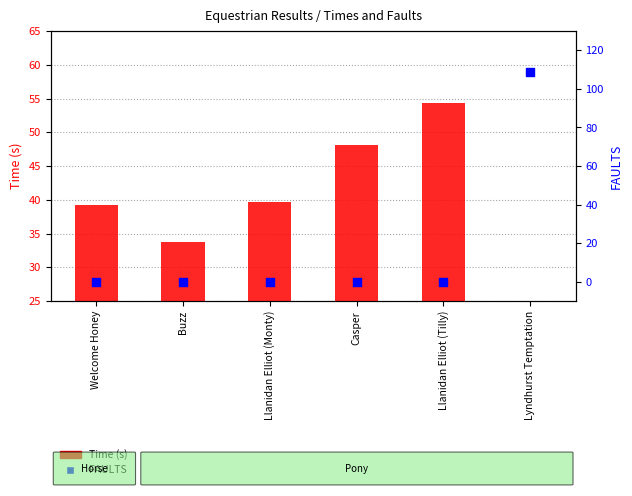

What is the total value across all series at Llanidan Elliot (Monty)?

39.6